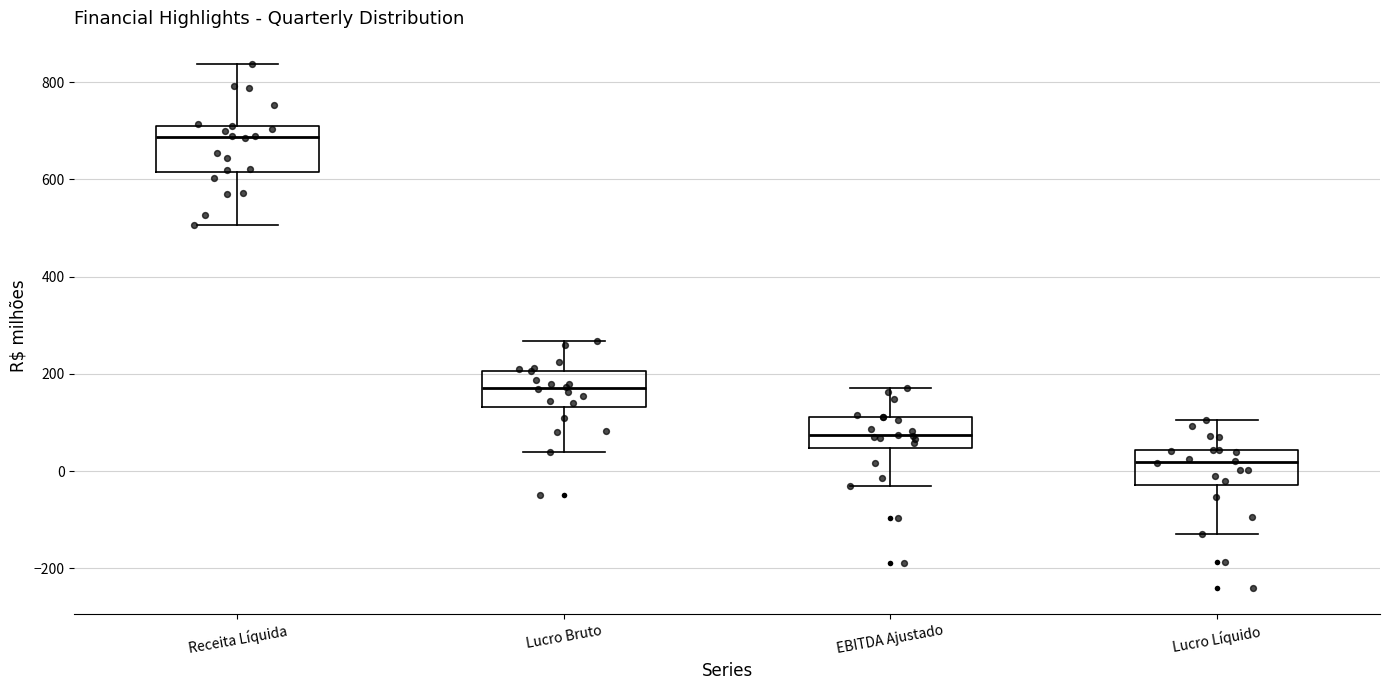

Which box's median line is the lowest?

Lucro Líquido